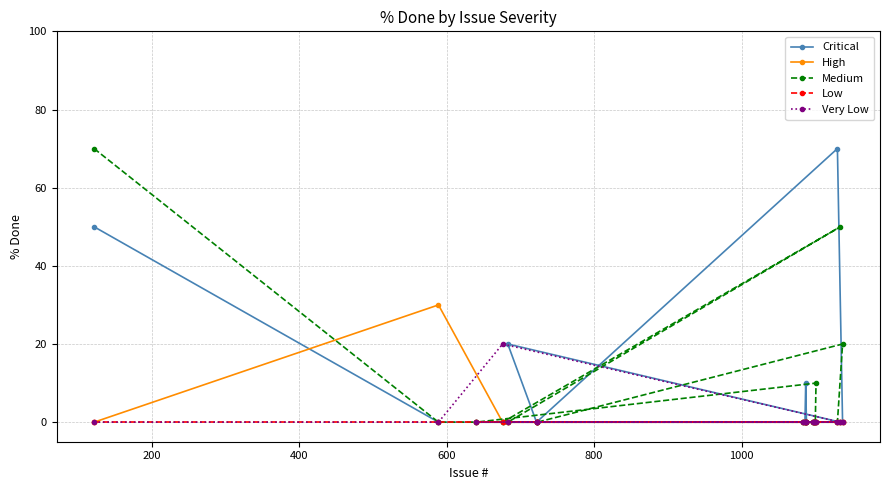

How many values in High are above zero?

1